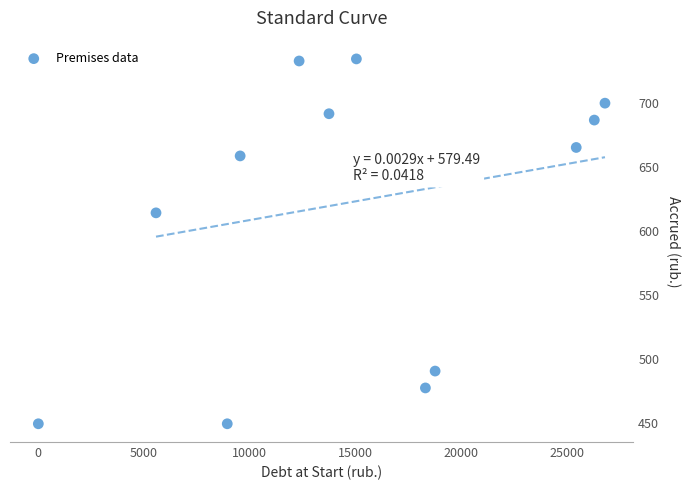

What Y value in the scatter plot is closest to 592?

614.3